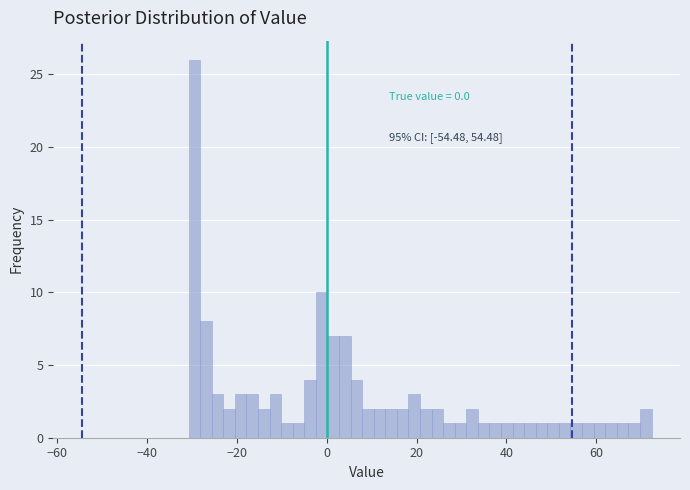

Around what value on the x-axis is the tallest bar? Give the approximate position of its centre, as read against the axis.

-30